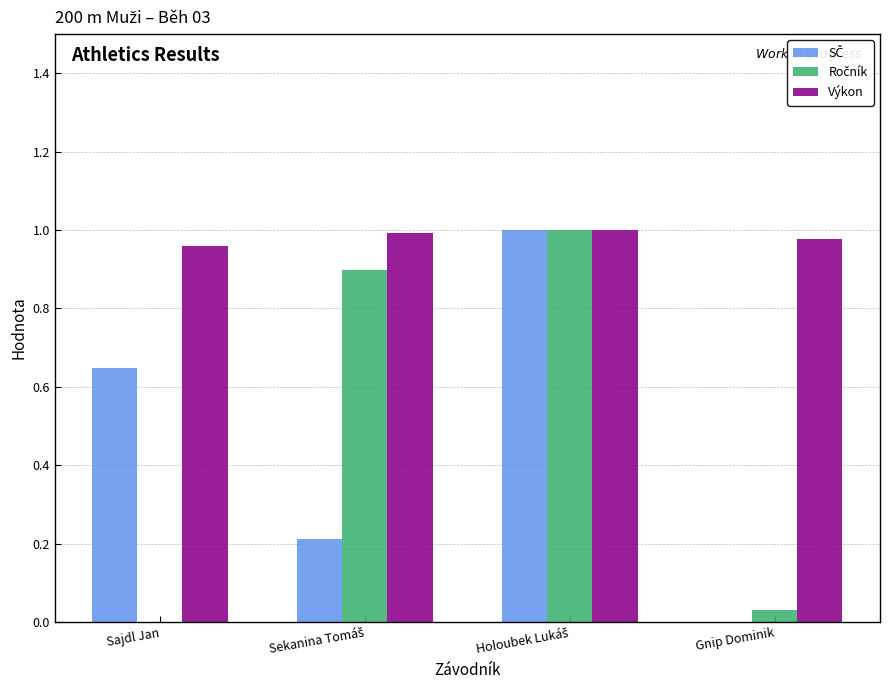

Which series has the largest total across all categories?

Výkon